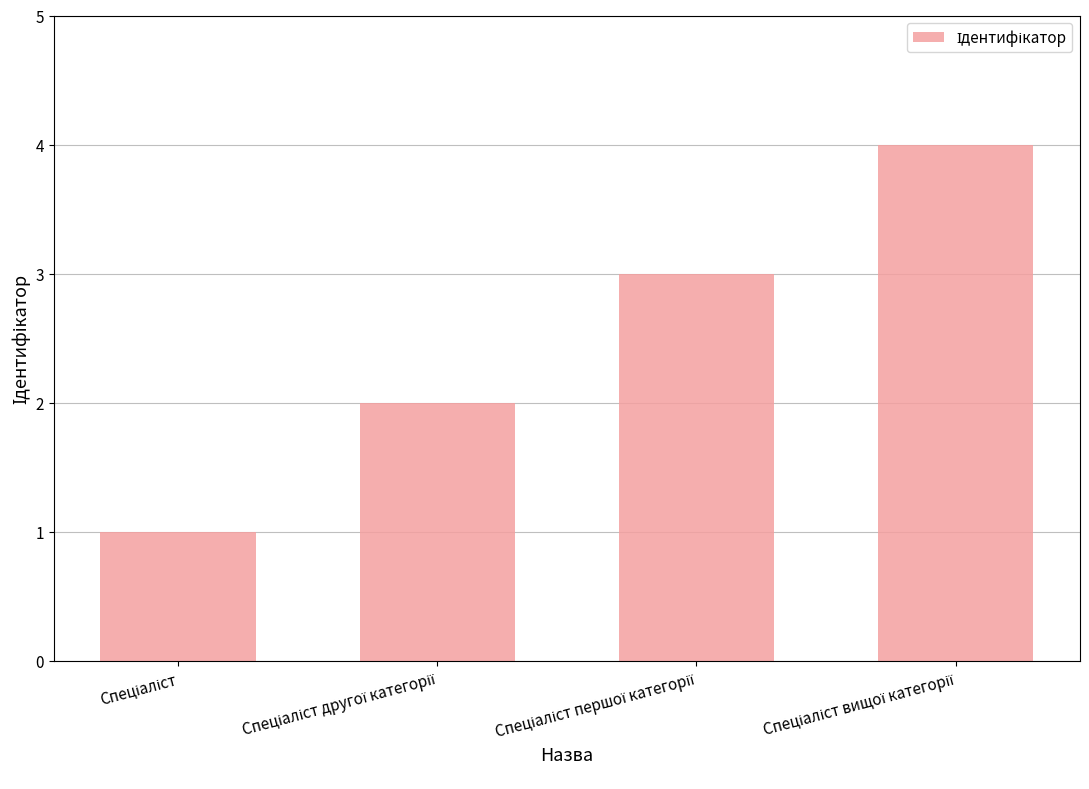

What is the greatest value displayed?

4